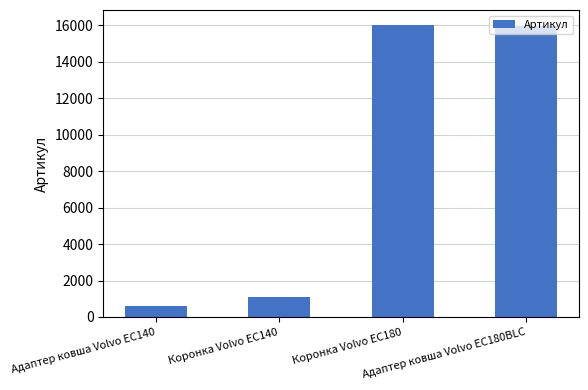

Reading left to right, extract all data points from this chart.

619	1086	16046	15973